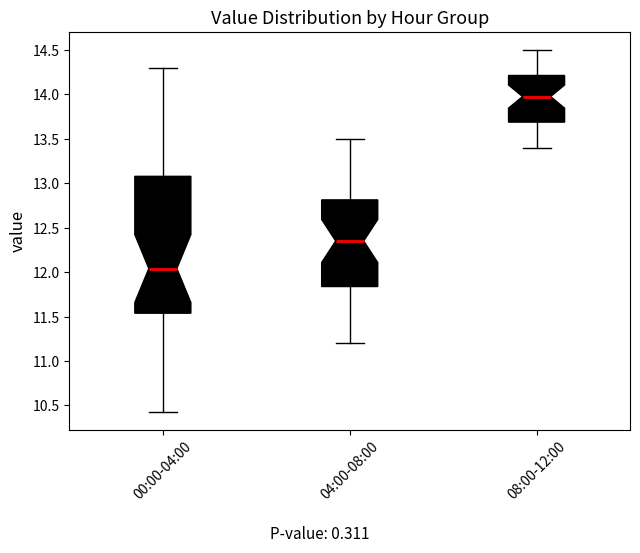

Comparing the boxes themselves (not the whiskers), which one is the tallest?

00:00-04:00